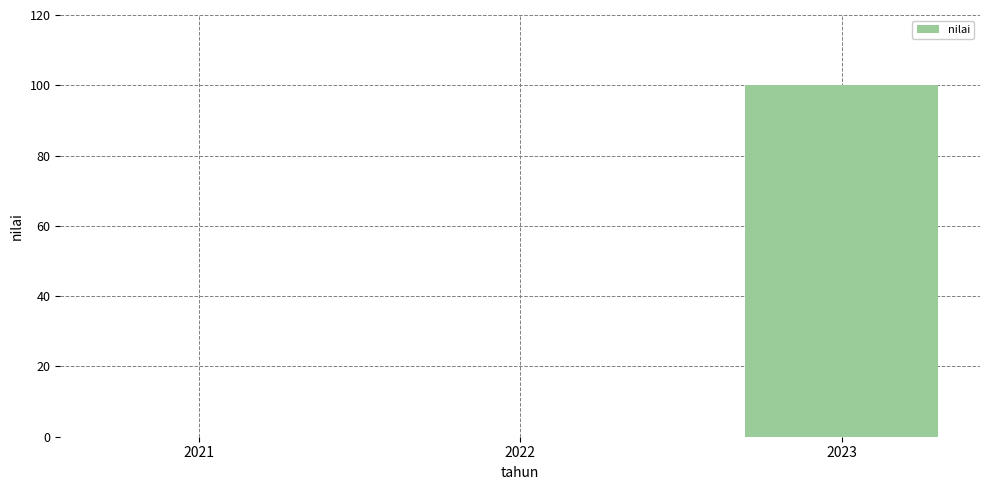

Are the bars horizontal?

No